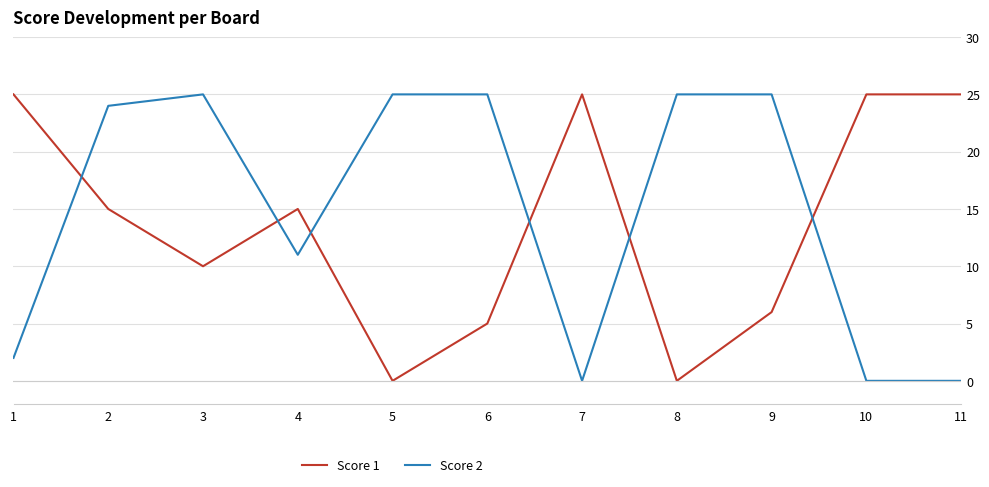

Which series ends up on top after the final intersection of Score 1 and Score 2?

Score 1